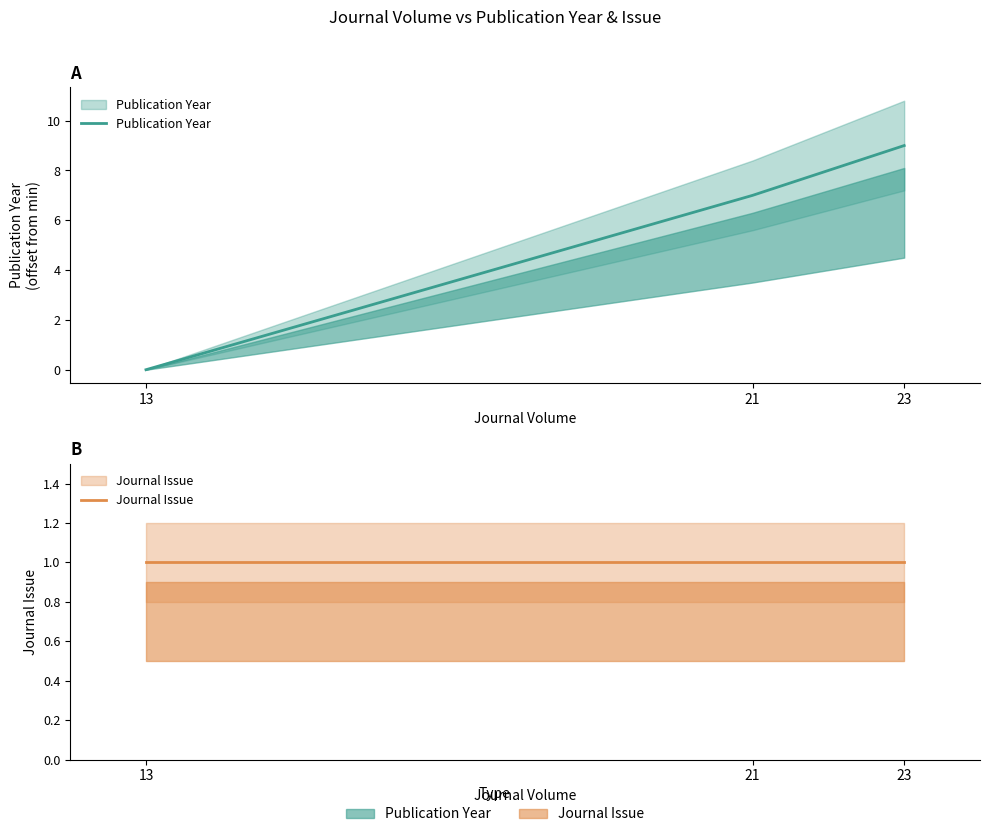

Reading left to right, extract all data points from this chart.

Publication Year: 0	7	9
Journal Issue: 1	1	1